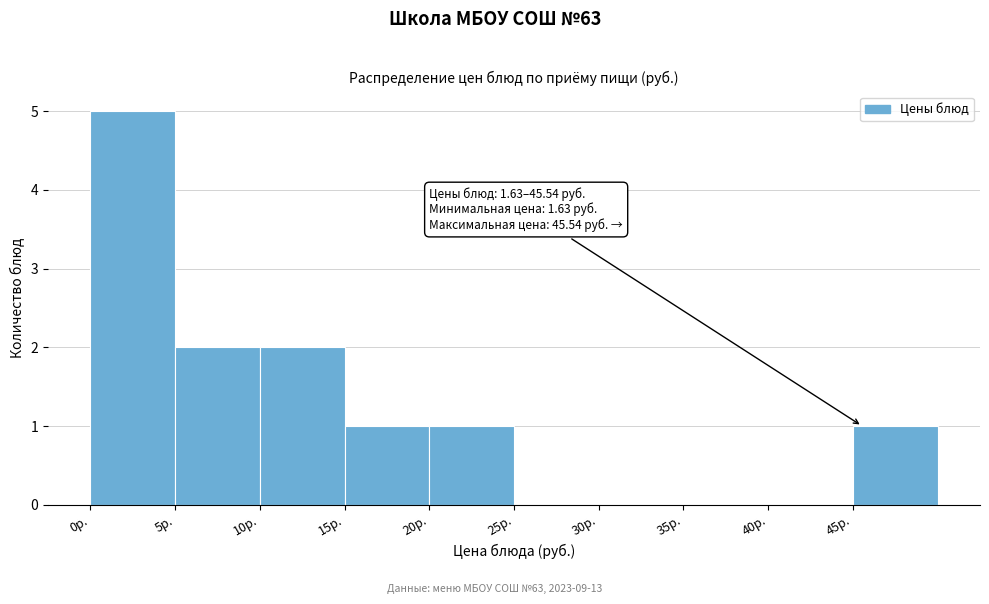

Which range on the x-axis has the tallest bar?

0 to 5